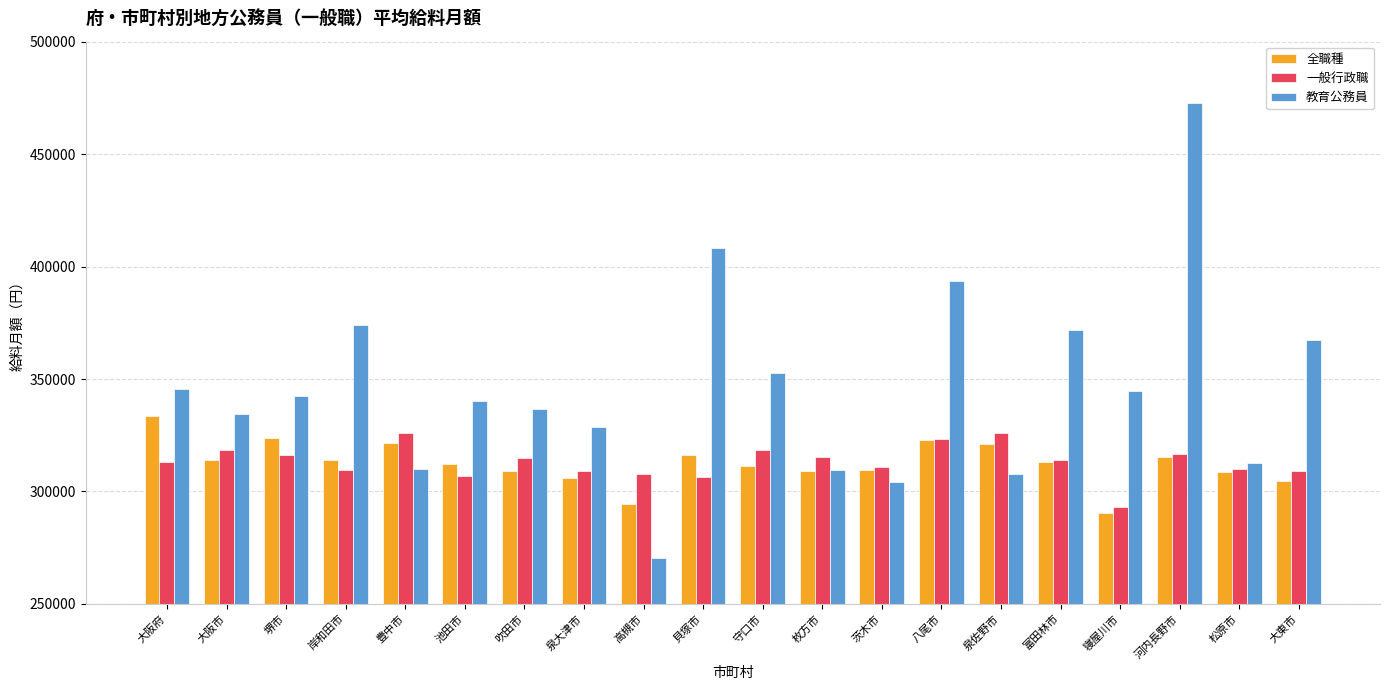

At how many categories does at least one series exceed 454384?

1